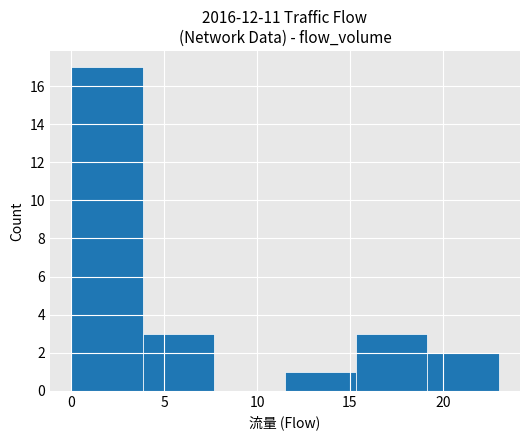

Reading left to right, list every bar in this chart as the range it spans on the x-axis followed by its height. Neither the bar edges nor the heights are printed on the chart, so give them approximately, as read against the axes.

0.0 to 4.0: 17
4.0 to 7.5: 3
7.5 to 11.5: 0
11.5 to 15.5: 1
15.5 to 19.0: 3
19.0 to 23.0: 2